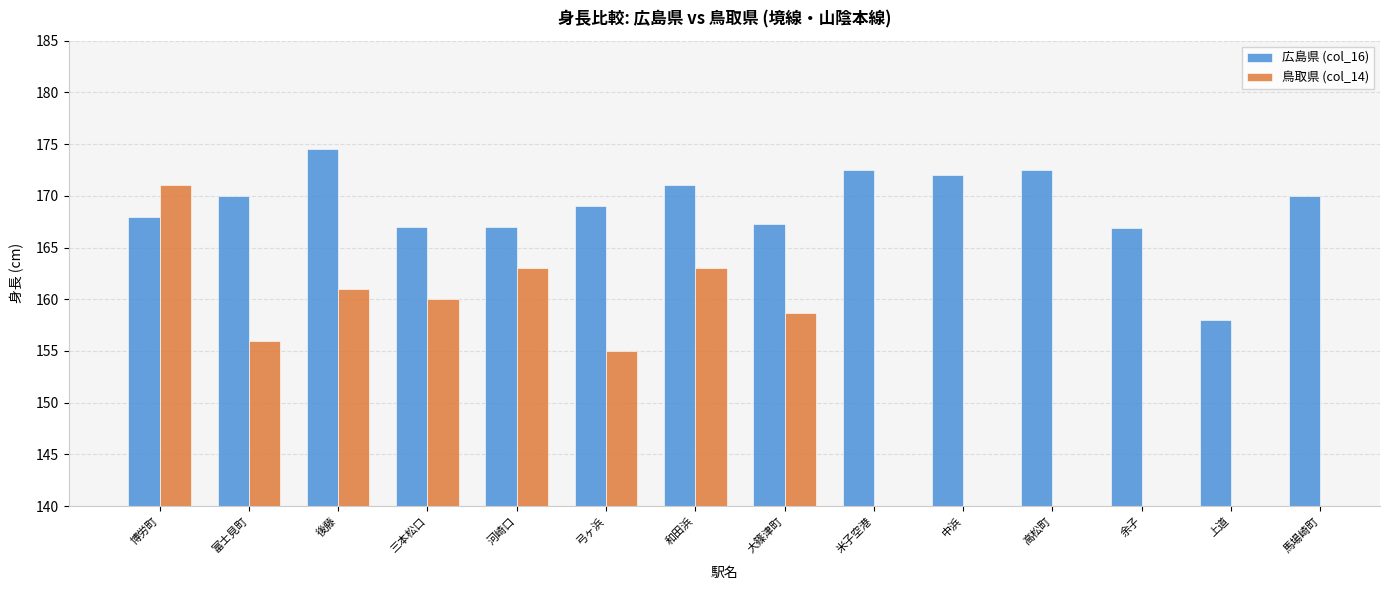

True or false: 広島県 (col_16) has a value of 169.0 at 弓ヶ浜.

True